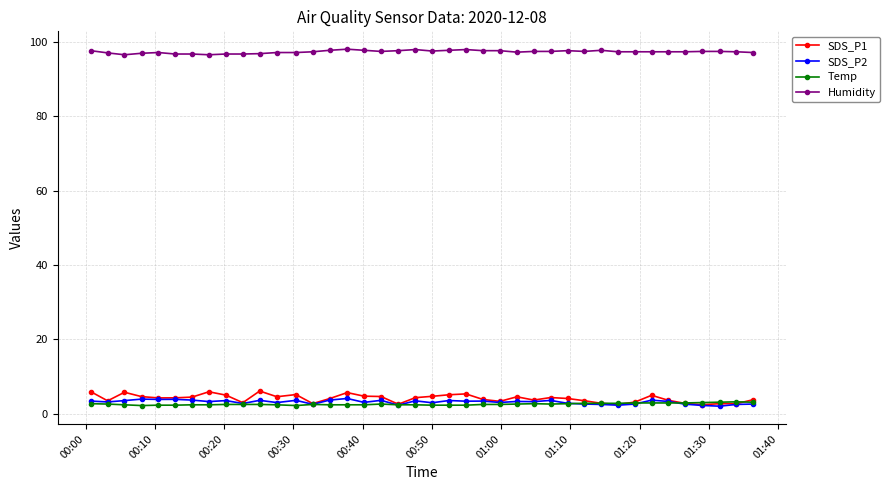

True or false: Humidity and Temp intersect in this chart.

False